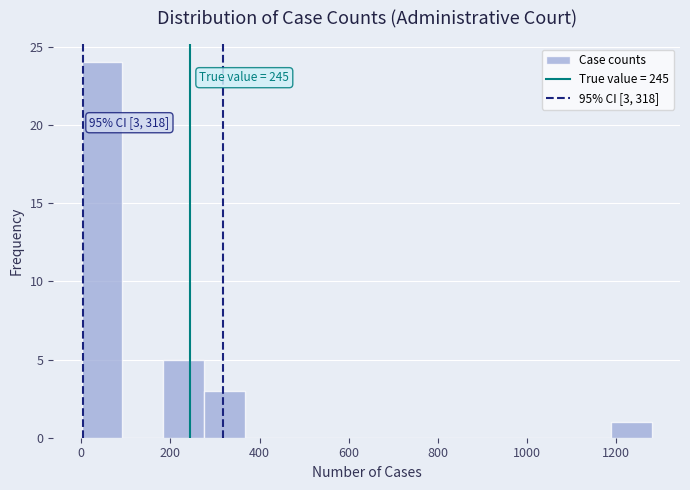

Over which range of the x-axis is the bar tallest?

0 to 100